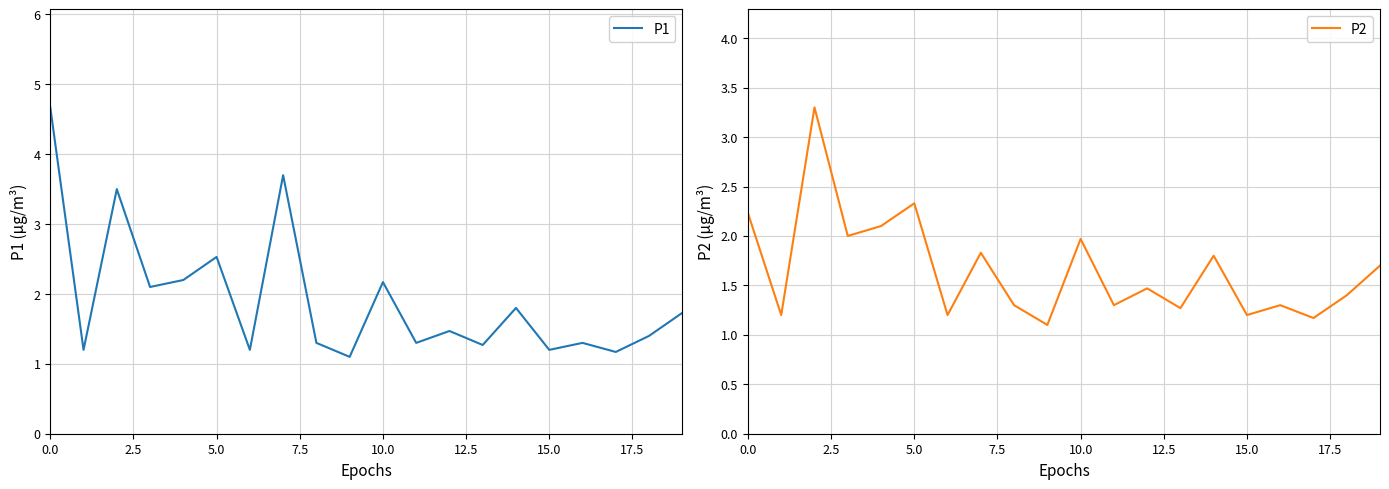

What position from the right is 0.0?

20